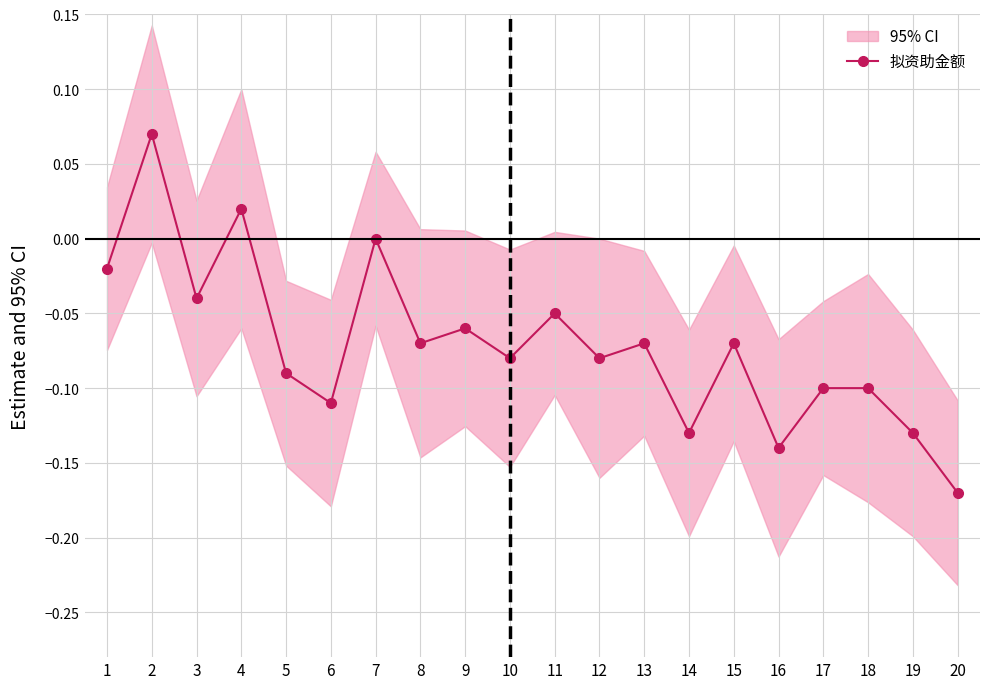

What is the difference between the maximum and second lowest values?

0.2